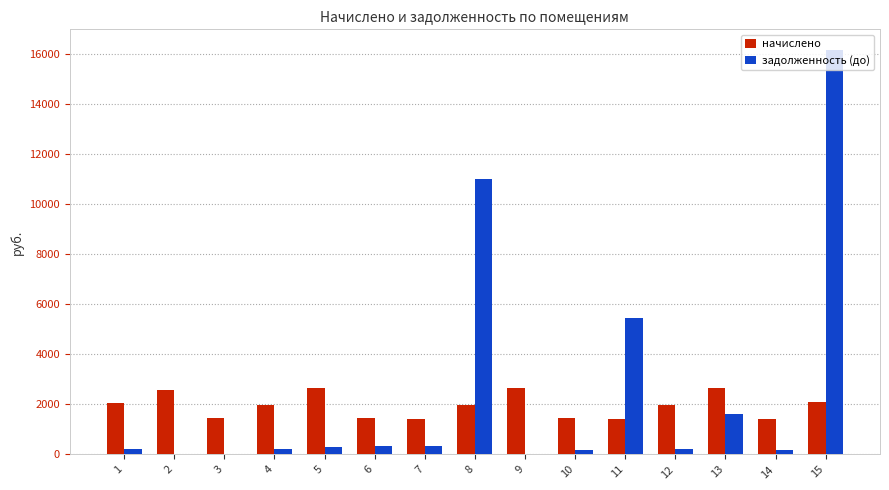

At which category is the sum across all series the highest?

15